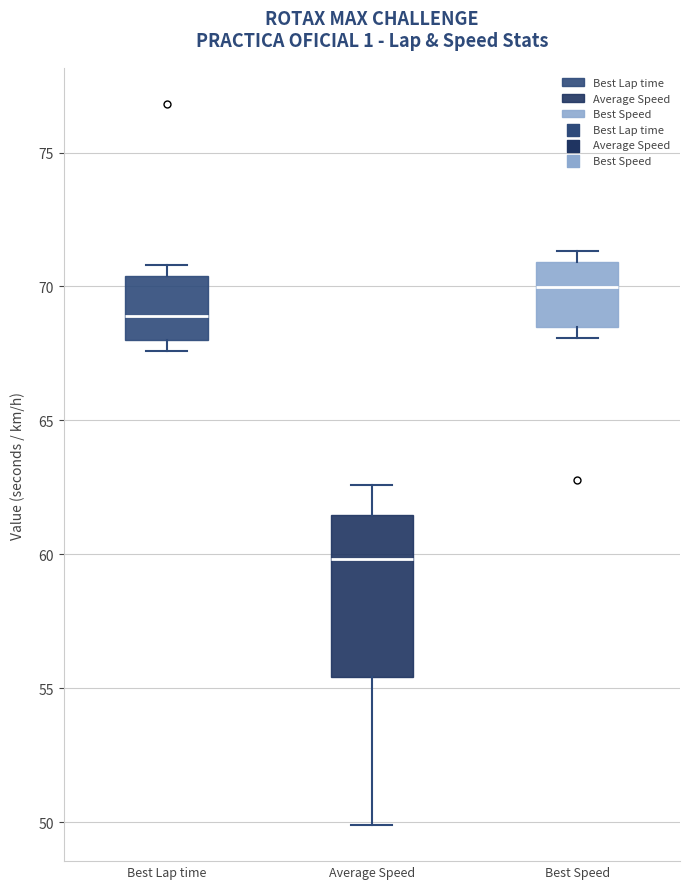

Reading left to right, transcribe this box plot: for each box, give where its median line is, the range the box spans, and where its two whiskers end, as read against the y-axis. The values are not printed on the chart, so give them approximately, as read against the axis.

Best Lap time: median 69.0, box 68.0 to 70.5, whiskers 67.5 to 71.0
Average Speed: median 60.0, box 55.5 to 61.5, whiskers 50.0 to 62.5
Best Speed: median 70.0, box 68.5 to 71.0, whiskers 68.0 to 71.5